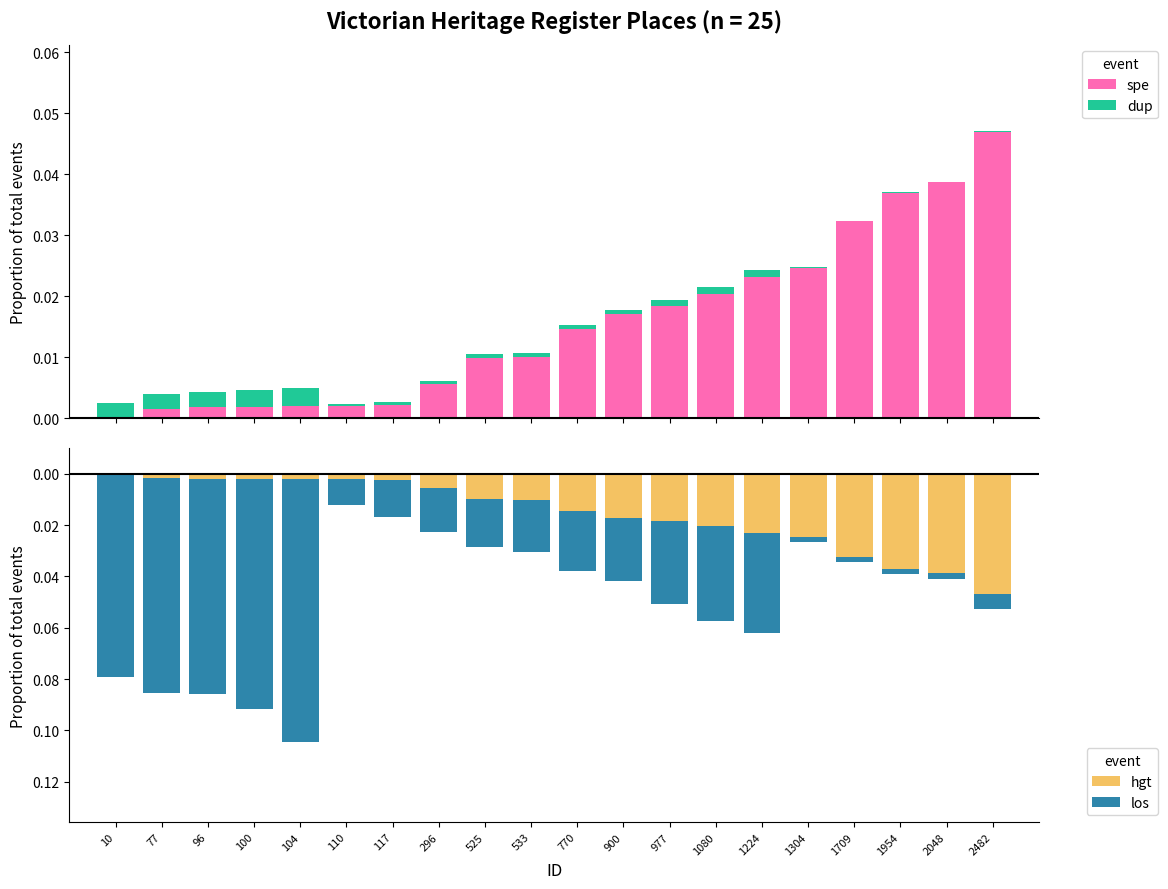

Rank the series at 117 from lowest to highest value.

los, hgt, dup, spe